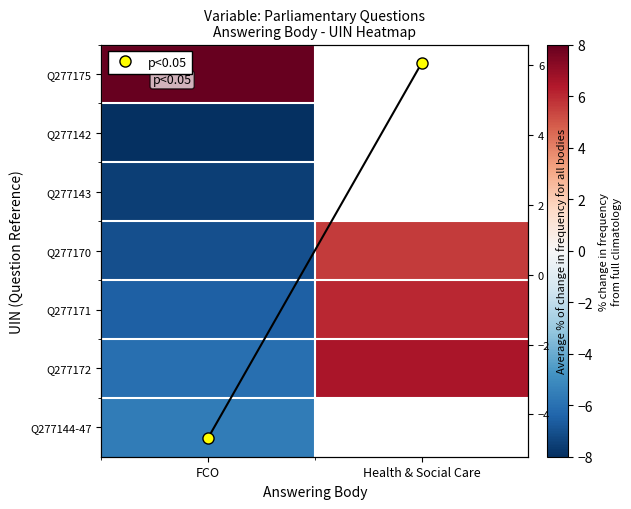

Where is Q277175 nearest to the value 8?

FCO